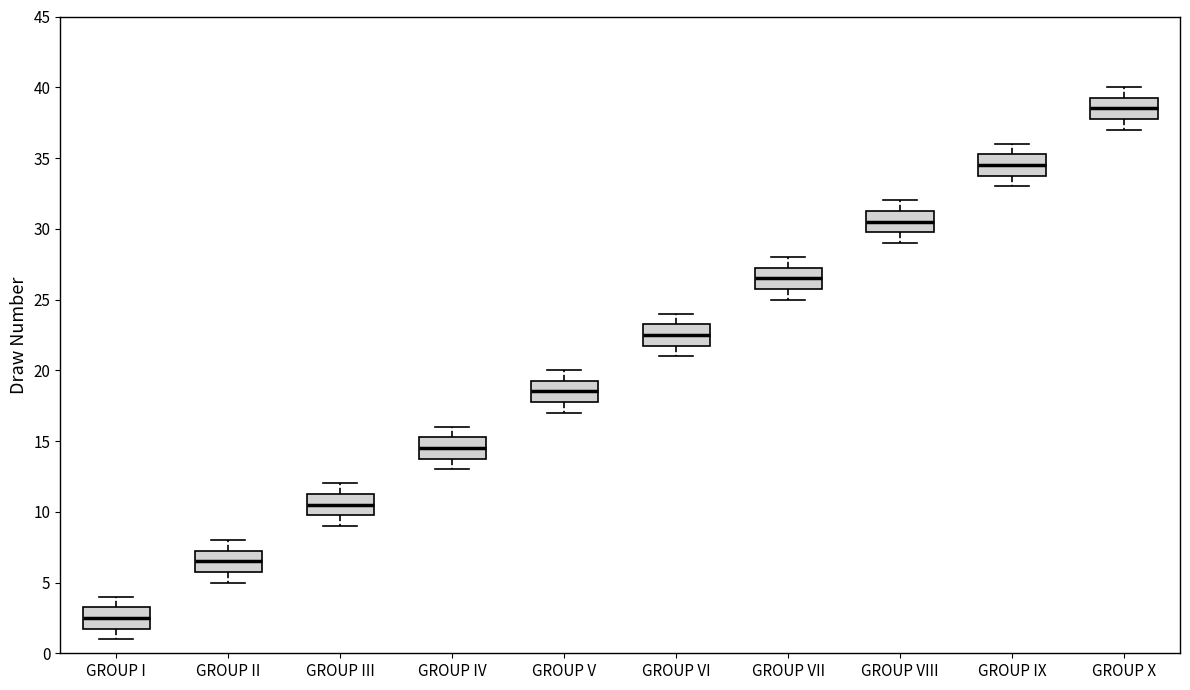

Reading left to right, transcribe this box plot: for each box, give where its median line is, the range the box spans, and where its two whiskers end, as read against the y-axis. The values are not printed on the chart, so give them approximately, as read against the axis.

GROUP I: median 2.5, box 2.0 to 3.5, whiskers 1.0 to 4.0
GROUP II: median 6.5, box 6.0 to 7.5, whiskers 5.0 to 8.0
GROUP III: median 10.5, box 10.0 to 11.5, whiskers 9.0 to 12.0
GROUP IV: median 14.5, box 14.0 to 15.5, whiskers 13.0 to 16.0
GROUP V: median 18.5, box 18.0 to 19.5, whiskers 17.0 to 20.0
GROUP VI: median 22.5, box 22.0 to 23.5, whiskers 21.0 to 24.0
GROUP VII: median 26.5, box 26.0 to 27.5, whiskers 25.0 to 28.0
GROUP VIII: median 30.5, box 30.0 to 31.5, whiskers 29.0 to 32.0
GROUP IX: median 34.5, box 34.0 to 35.5, whiskers 33.0 to 36.0
GROUP X: median 38.5, box 38.0 to 39.5, whiskers 37.0 to 40.0